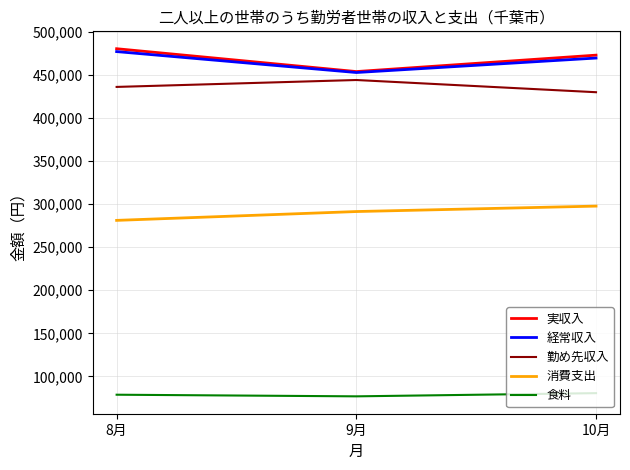

What position from the left is 10月?

3